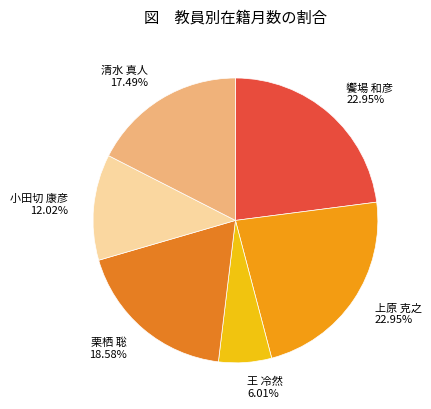

What percentage is NOT represented by 王 冷然?

94.0%